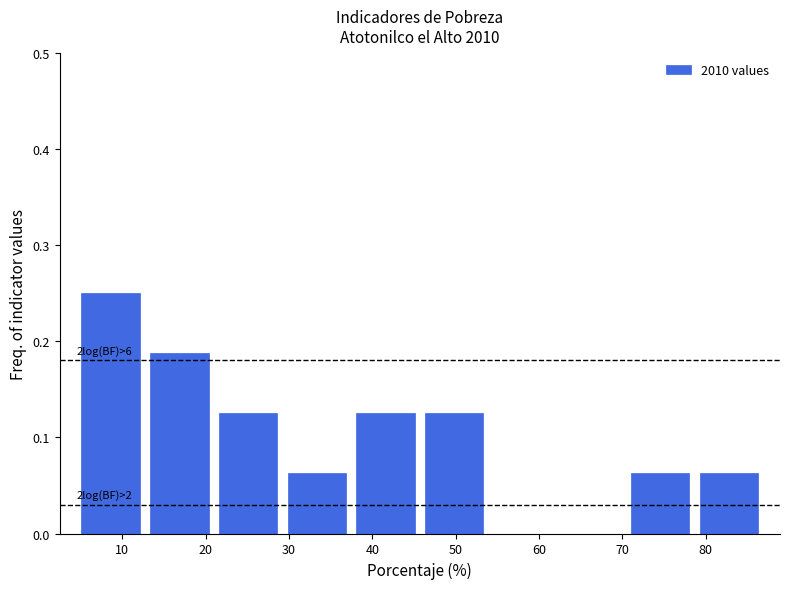

Which range on the x-axis has the tallest bar?

4 to 13